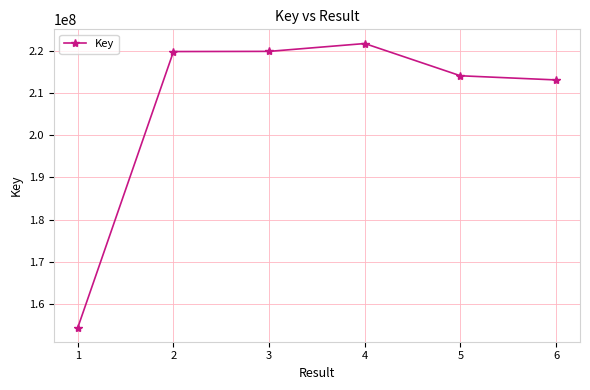

What is the value of the 5th point from the left?

214052142